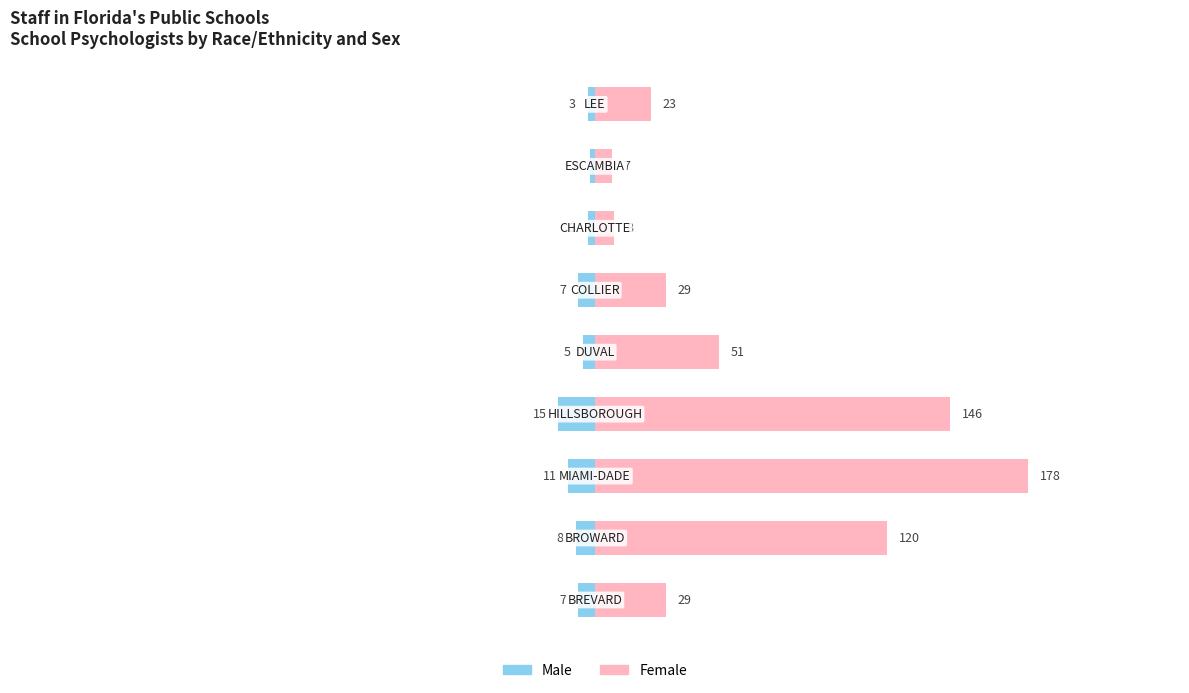

What is the difference between the highest and lowest values at 1?

128